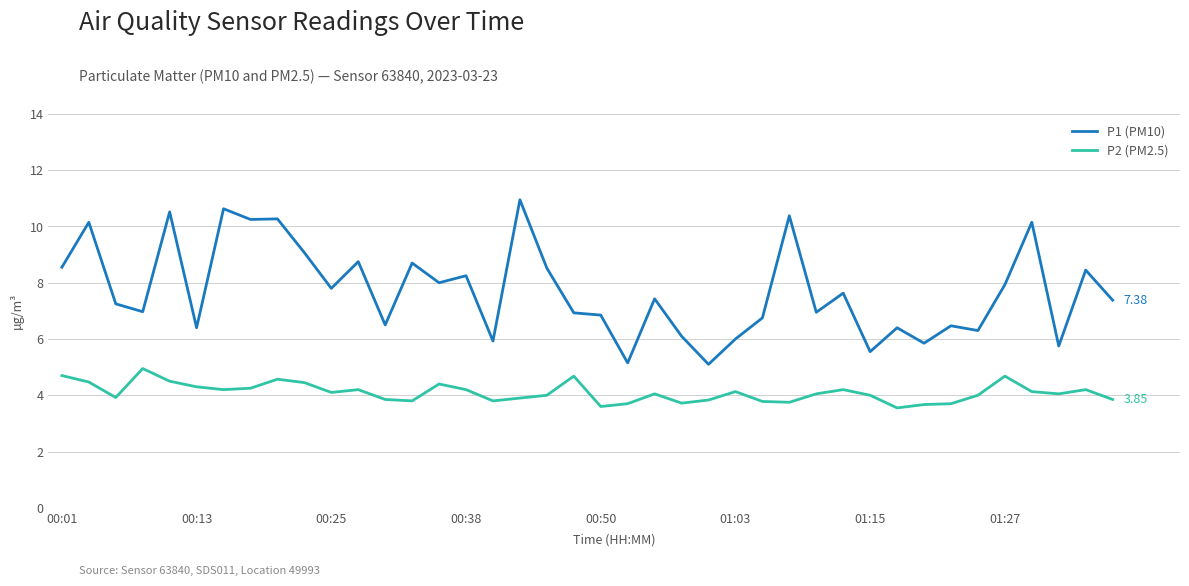

True or false: P2 (PM2.5) and P1 (PM10) intersect in this chart.

False